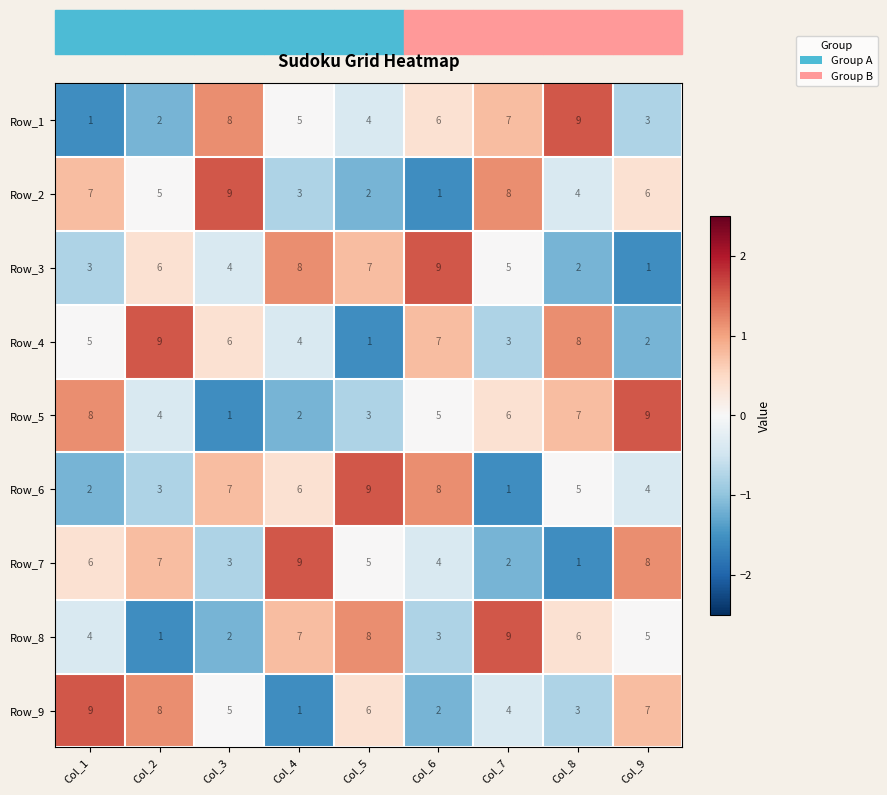

At which label does Row_1 reach its peak?

Col_8